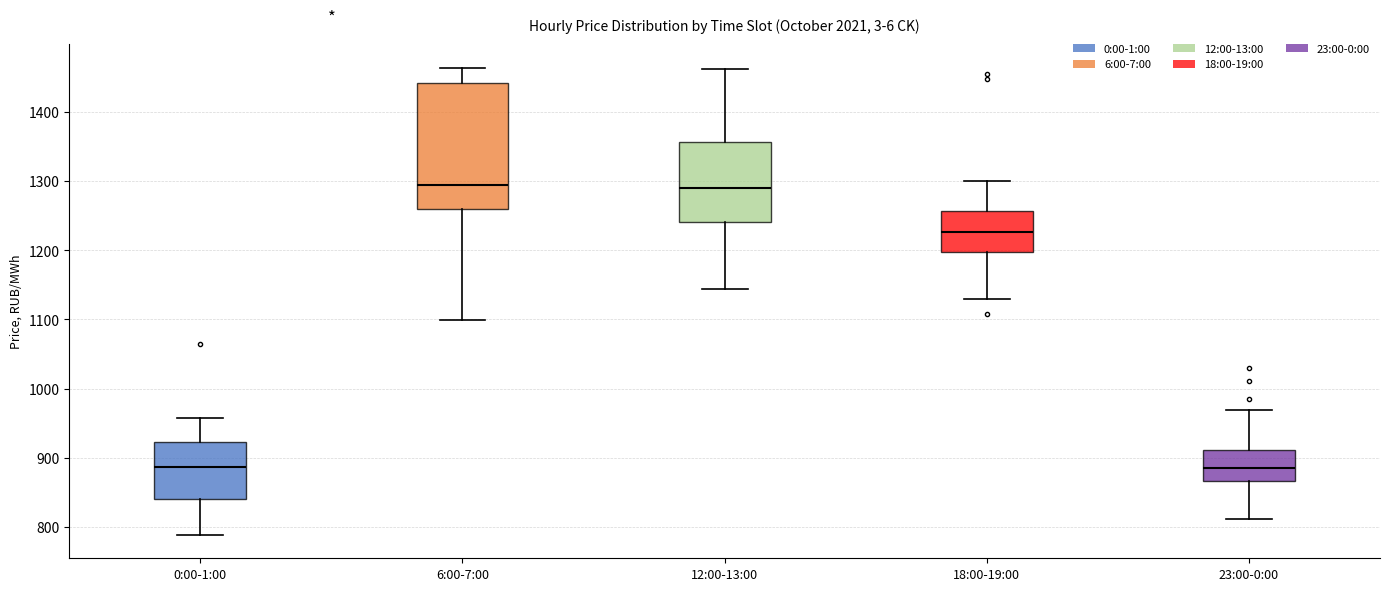

Reading left to right, read every box against the y-axis: the position of its median line, the range the box covers, and the ends of its whiskers. The values are not printed on the chart, so give them approximately, as read against the axis.

0:00-1:00: median 890, box 840 to 920, whiskers 790 to 960
6:00-7:00: median 1290, box 1260 to 1440, whiskers 1100 to 1460
12:00-13:00: median 1290, box 1240 to 1360, whiskers 1140 to 1460
18:00-19:00: median 1230, box 1200 to 1260, whiskers 1130 to 1300
23:00-0:00: median 890, box 870 to 910, whiskers 810 to 970